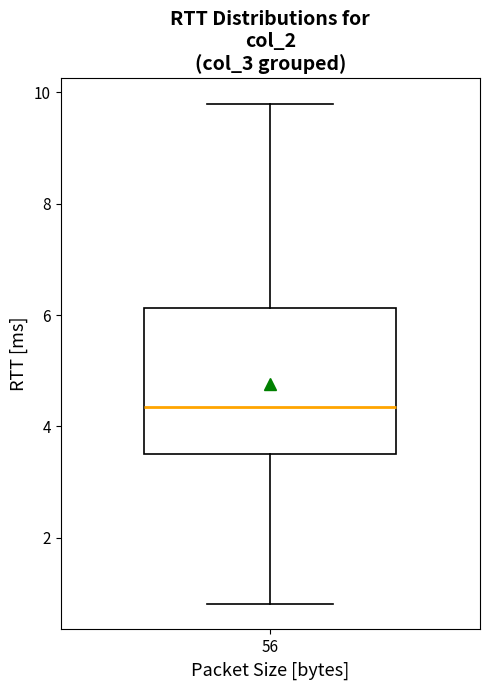

Read this box plot against the y-axis: the position of the median line, the range covered by the box, and the ends of both whiskers. The values are not printed on the chart, so give them approximately, as read against the axis.

median 4.4, box 3.6 to 6.2, whiskers 0.8 to 9.8